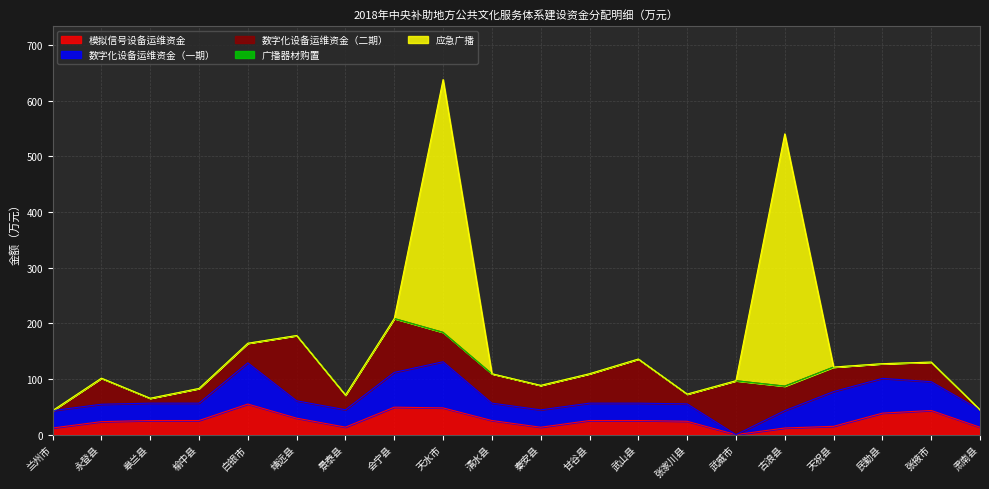

What is the difference between the maximum and minimum values in the 模拟信号设备运维资金 series?

54.9